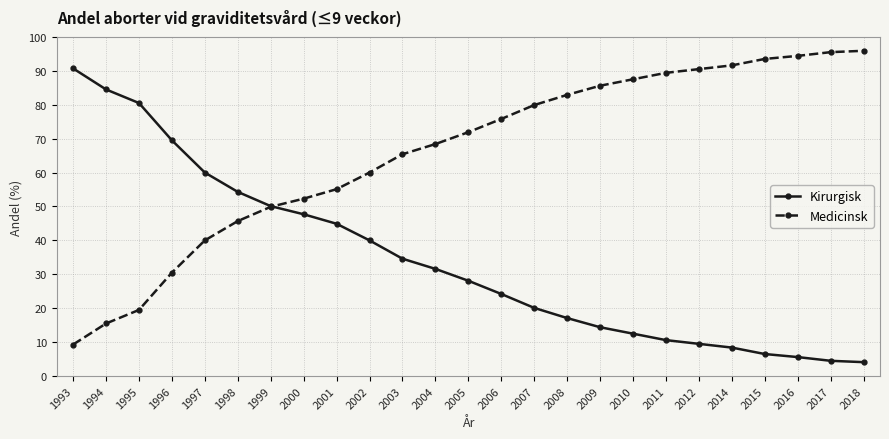

Which category has the highest value in the Kirurgisk series?

1993